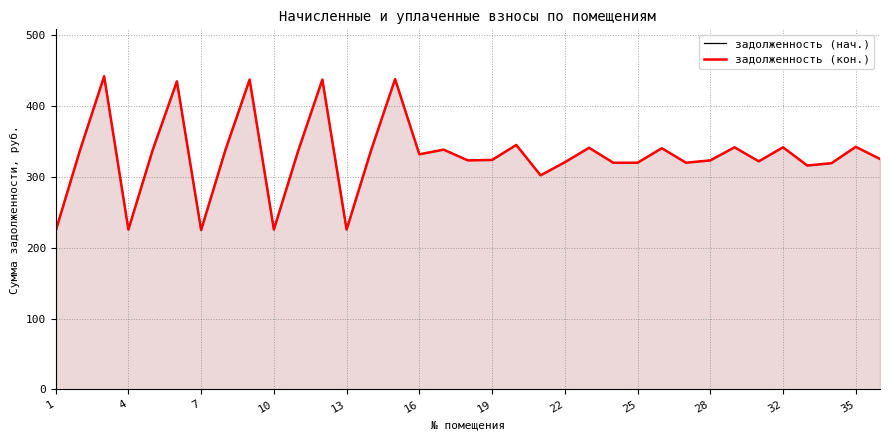

Which series has the largest range (max minus min)?

задолженность (нач.)